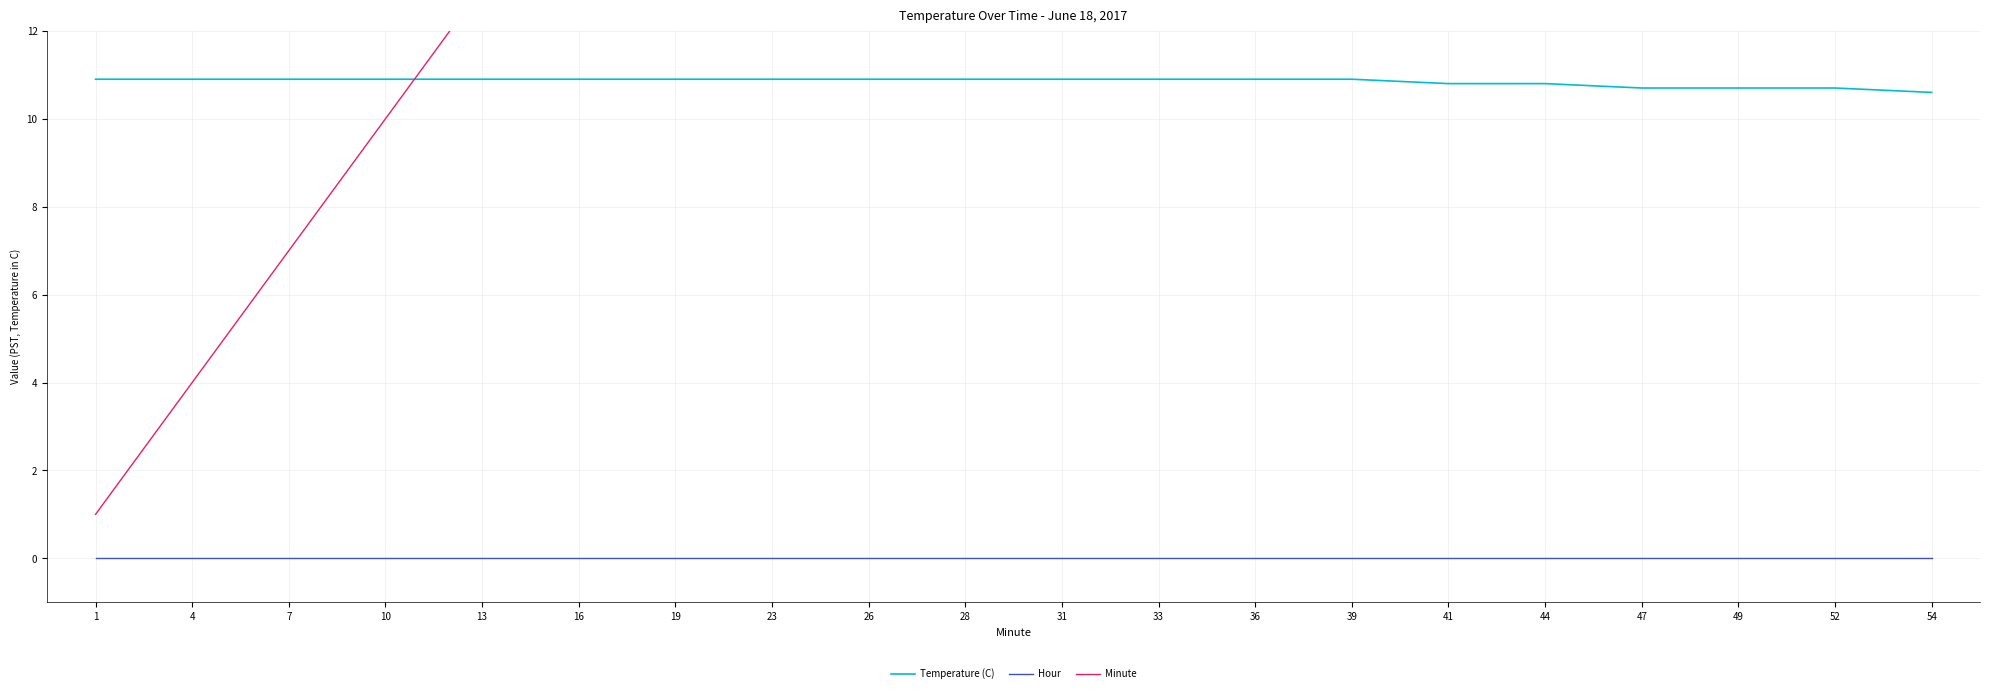

At how many categories does at least one series exceed 7?

20